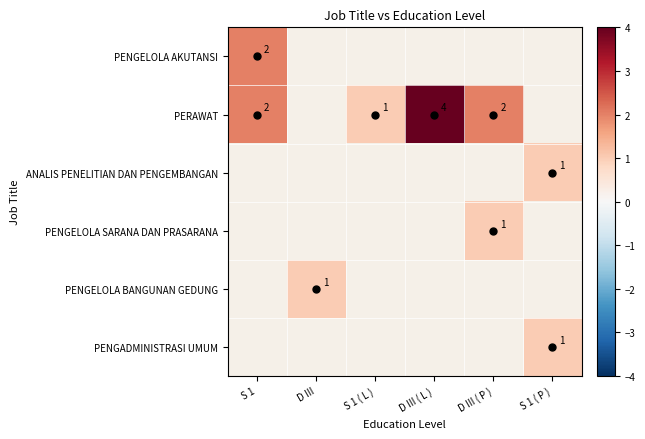

Is it true that ANALIS PENELITIAN DAN PENGEMBANGAN equals 1 at S 1 ( P )?

True